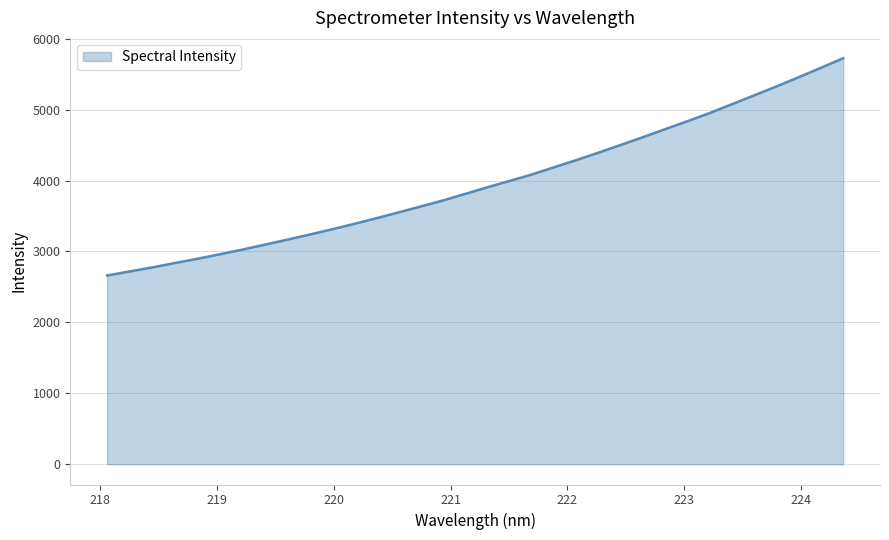

Does the chart display data point markers on the line(s)?

No